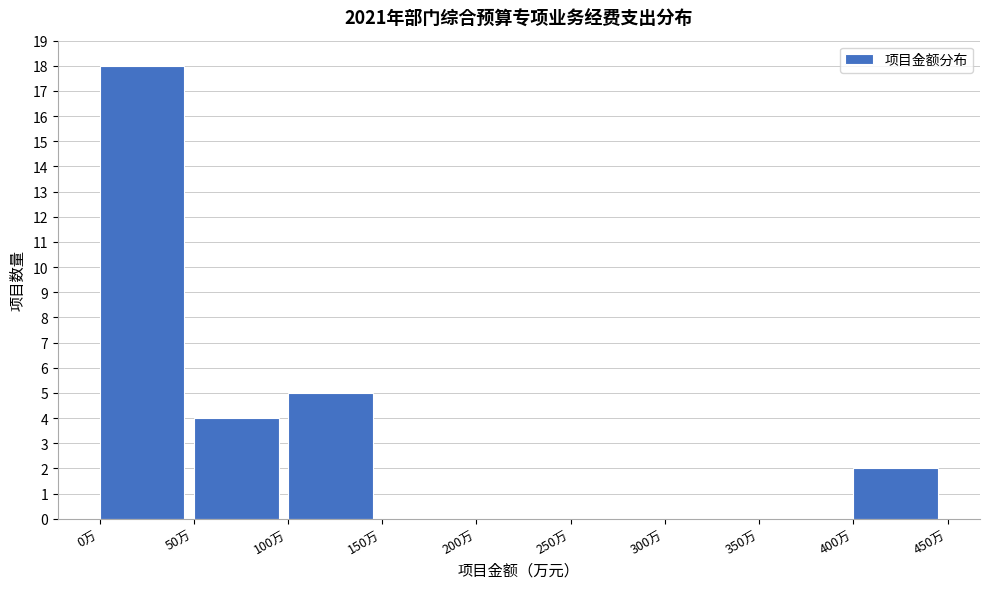

Reading left to right, list every bar in this chart as the range it spans on the x-axis followed by its height. The values are not printed on the chart, so give them approximately, as read against the axis.

0 to 50: 18
50 to 100: 4
100 to 150: 5
150 to 200: 0
200 to 250: 0
250 to 300: 0
300 to 350: 0
350 to 400: 0
400 to 450: 2